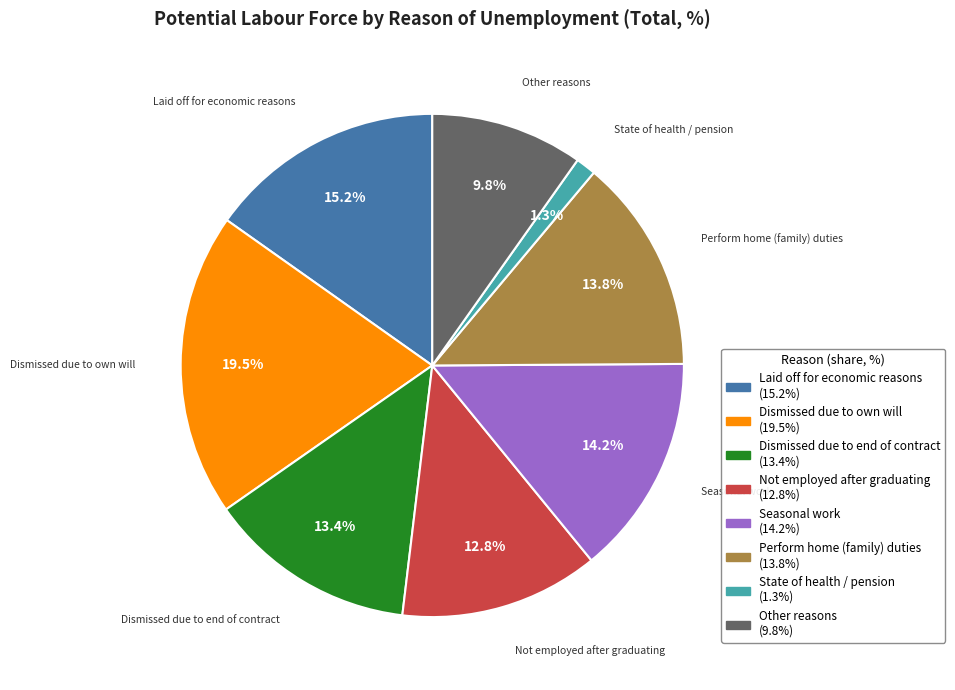

Between Not employed after graduating and Seasonal work, which is larger?

Seasonal work